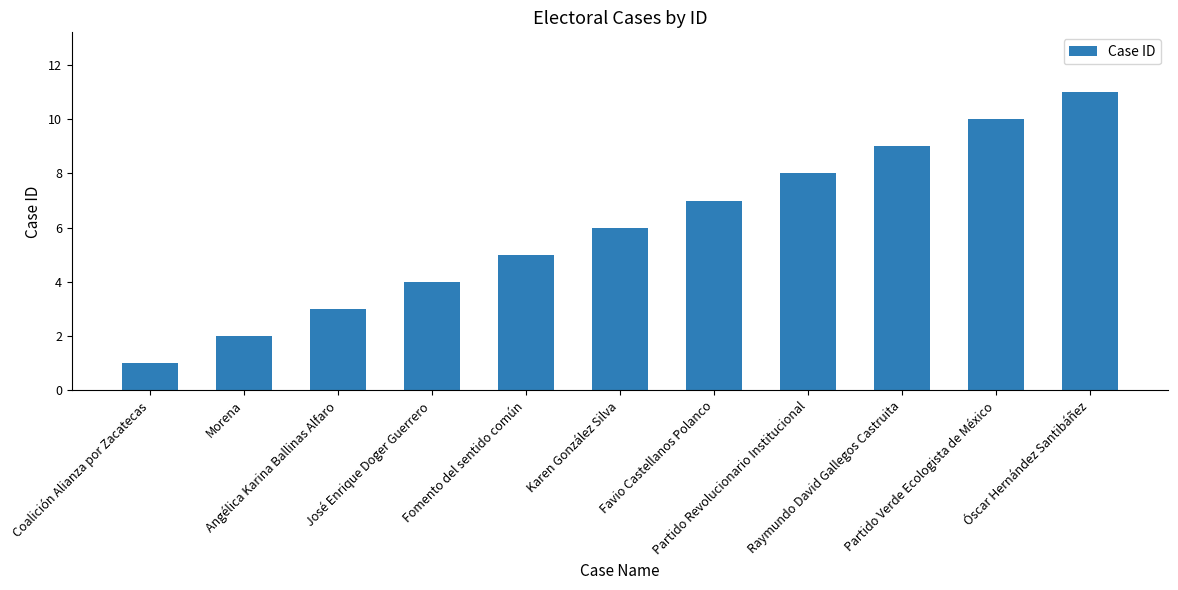

What is the label of the 4th bar from the right?

Partido Revolucionario Institucional